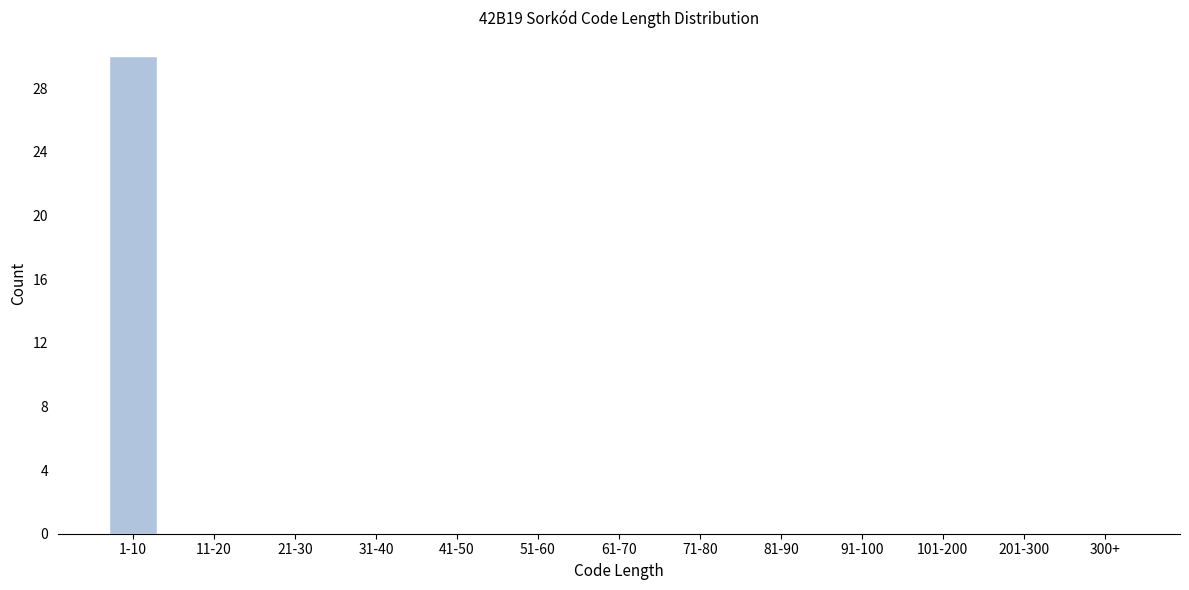

Reading left to right, what are all the values shown in this chart?

1-10=30	11-20=0	21-30=0	31-40=0	41-50=0	51-60=0	61-70=0	71-80=0	81-90=0	91-100=0	101-200=0	201-300=0	300+=0